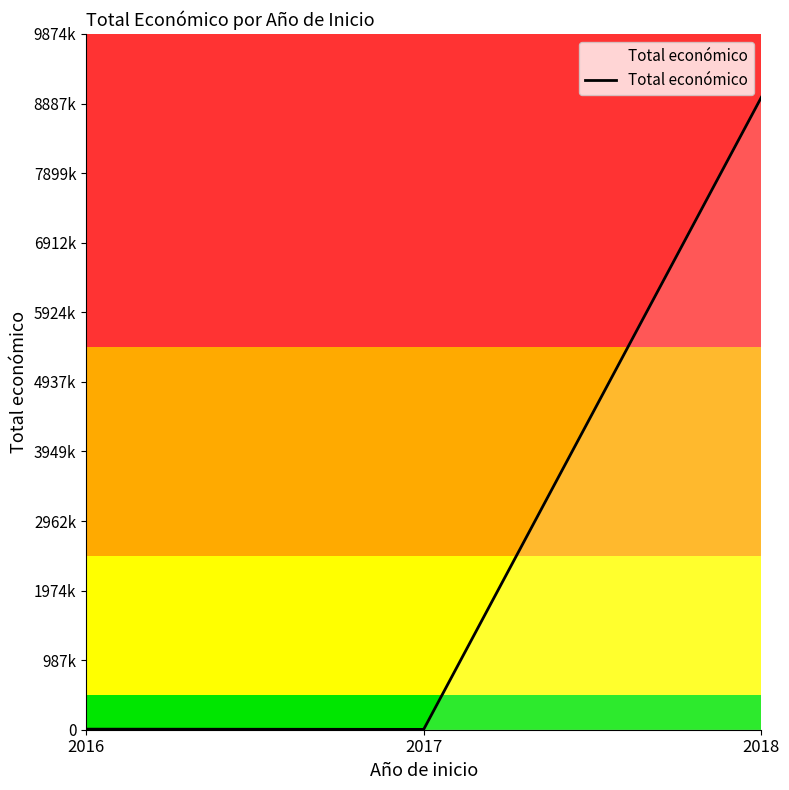

Is this an area chart (filled region under the line)?

Yes